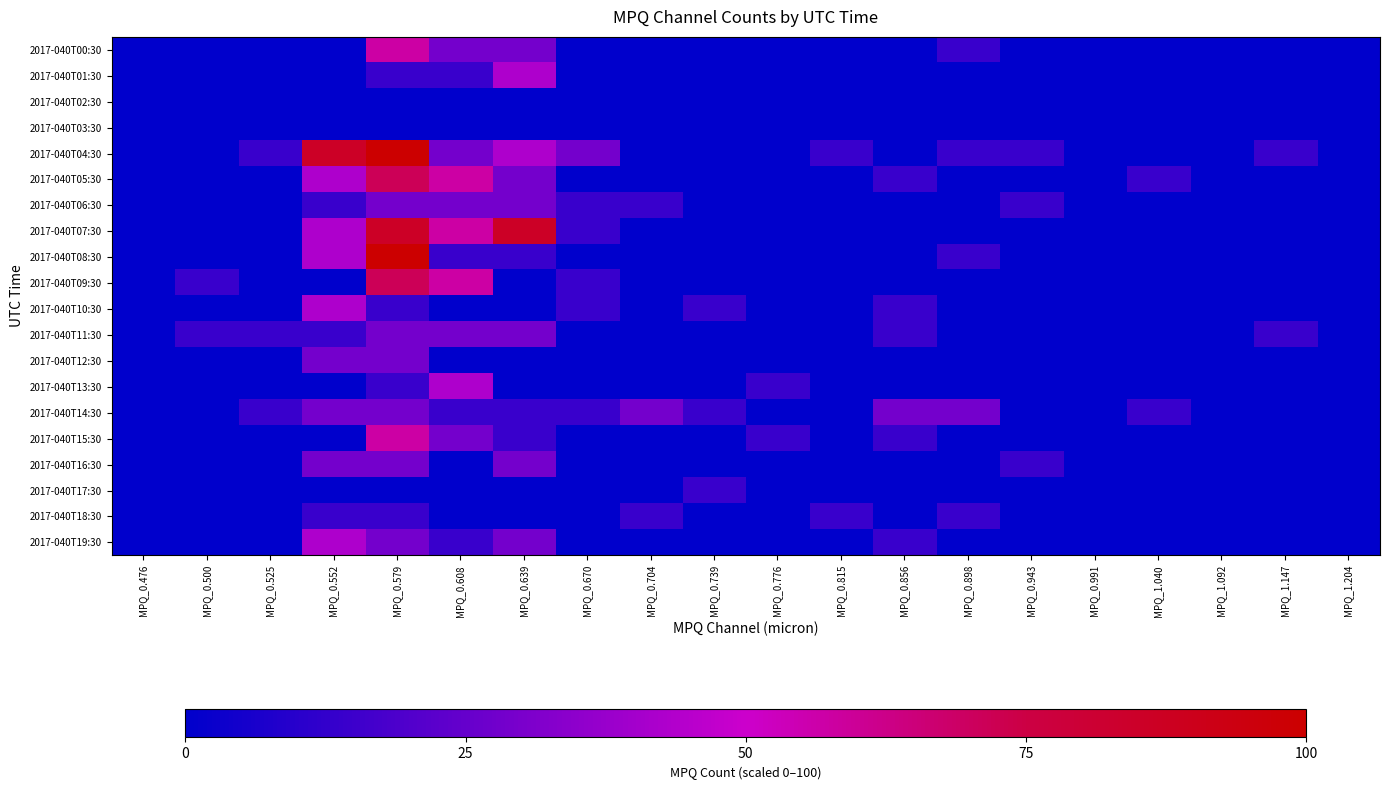

Which has a higher value, MPQ_0.525 or MPQ_0.608?

MPQ_0.608